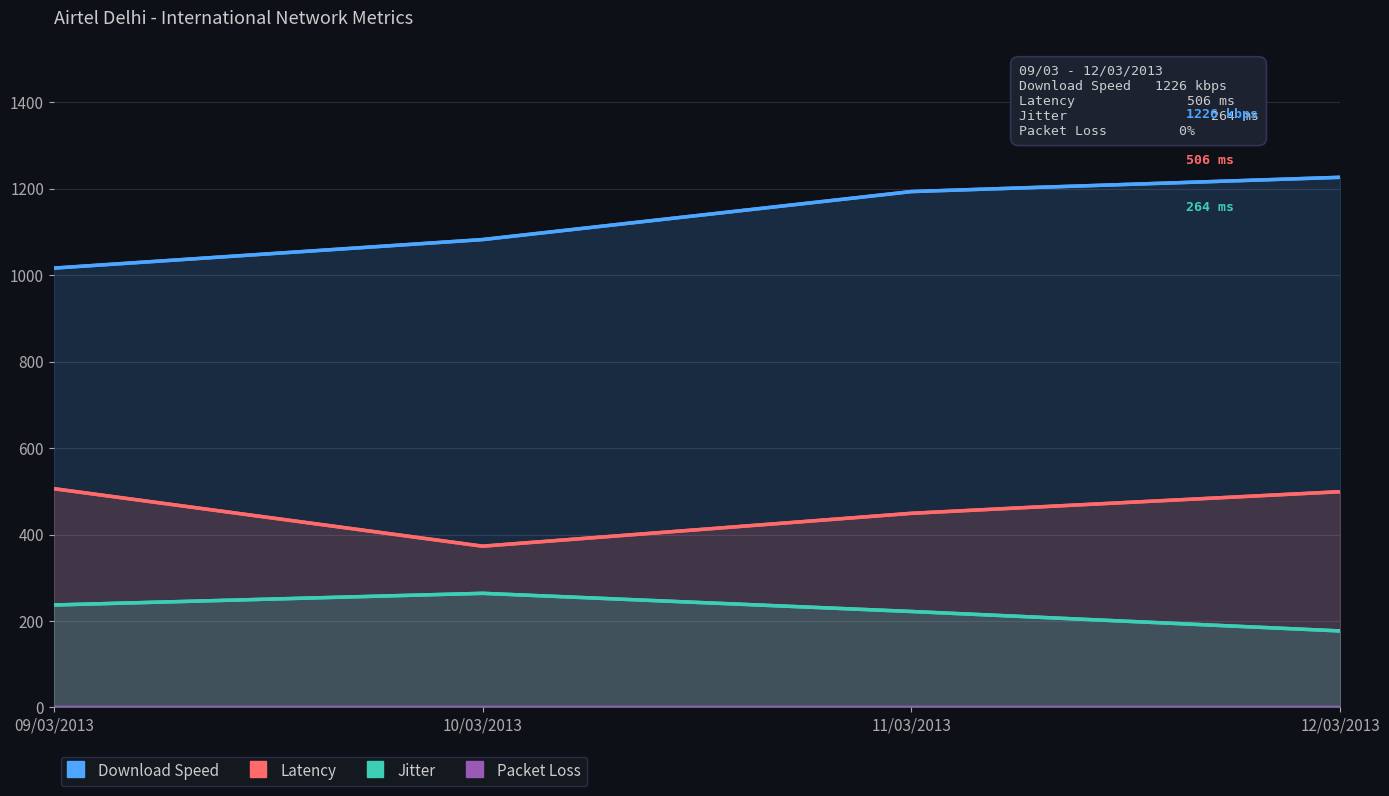

True or false: Jitter and Download Speed cross at least once.

False